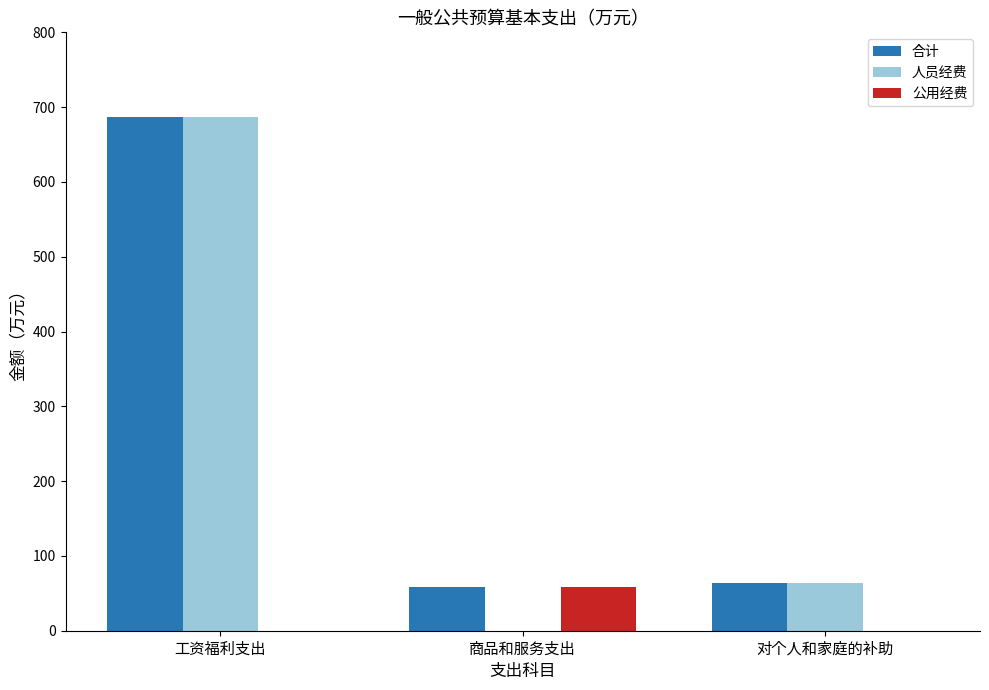

What is the difference between the 人员经费 values at 商品和服务支出 and 对个人和家庭的补助?

64.3